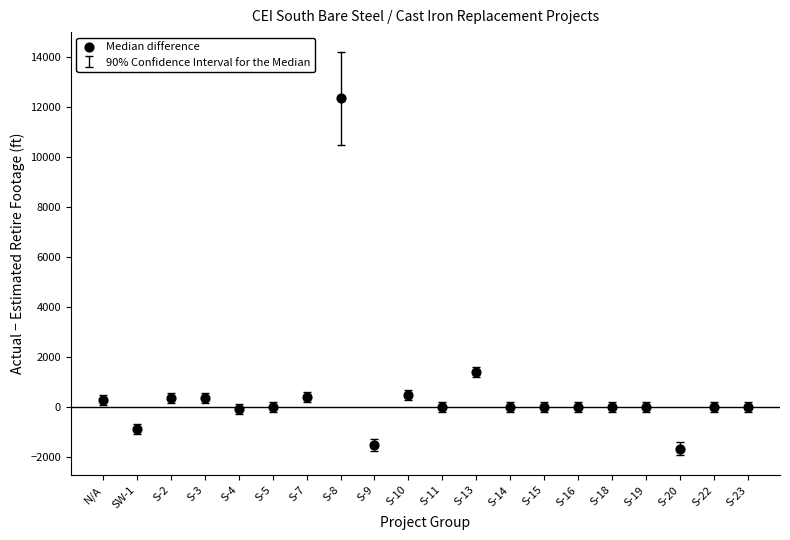

What Y value in the scatter plot is closest to 5335?

1402